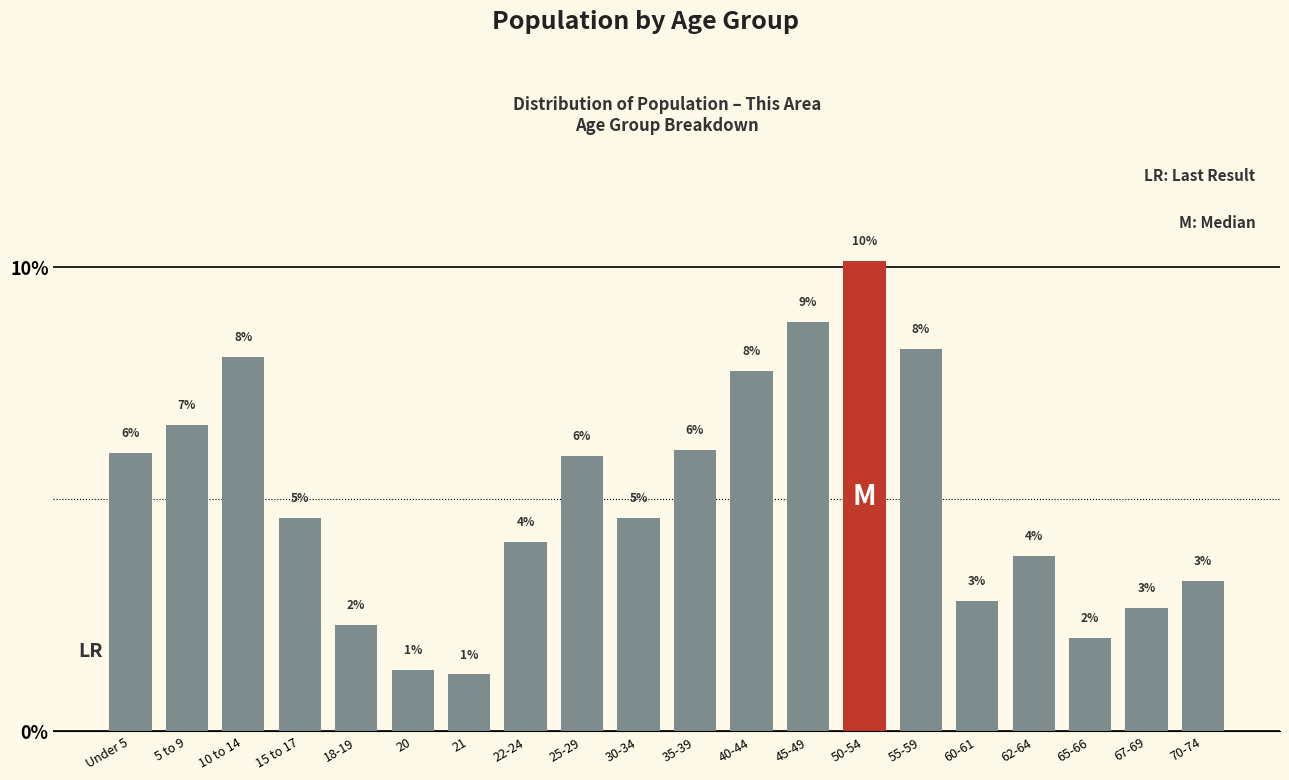

How many bars are there in total?

20